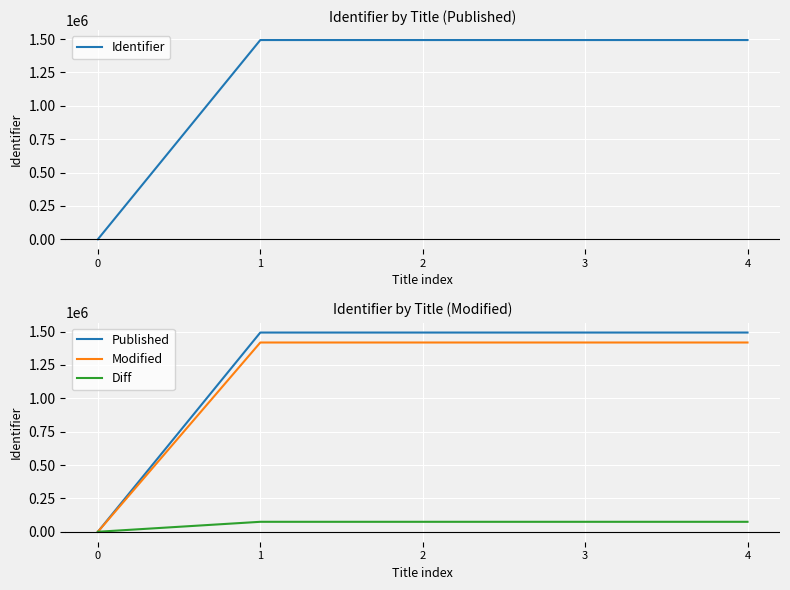

The value of Diff at 2 is 74656.5. True or false?

True